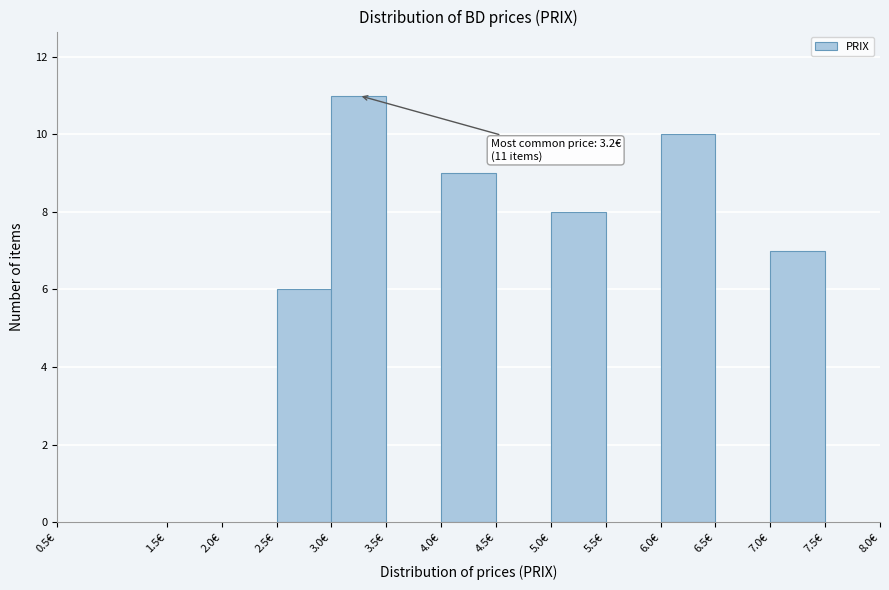

Over which range of the x-axis is the bar tallest?

3.0 to 3.5